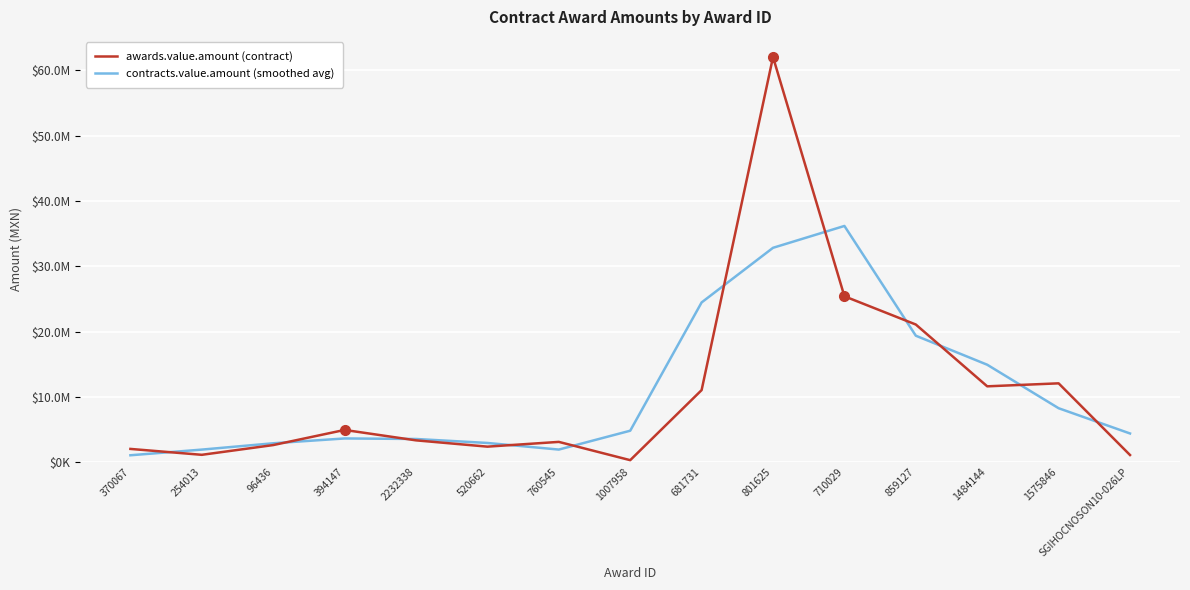

What are all the series names shown in the legend?

awards.value.amount (contract), contracts.value.amount (smoothed avg)